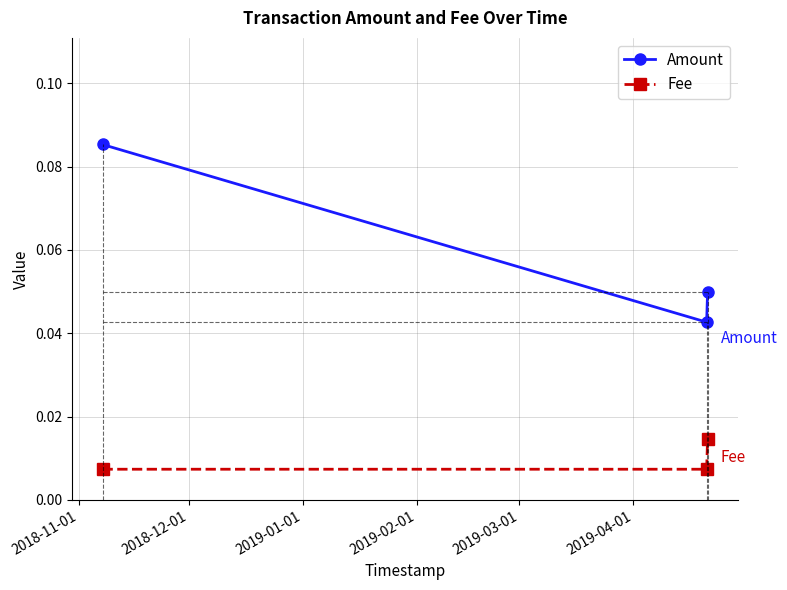

How many Amount values are between 0 and 1?

3